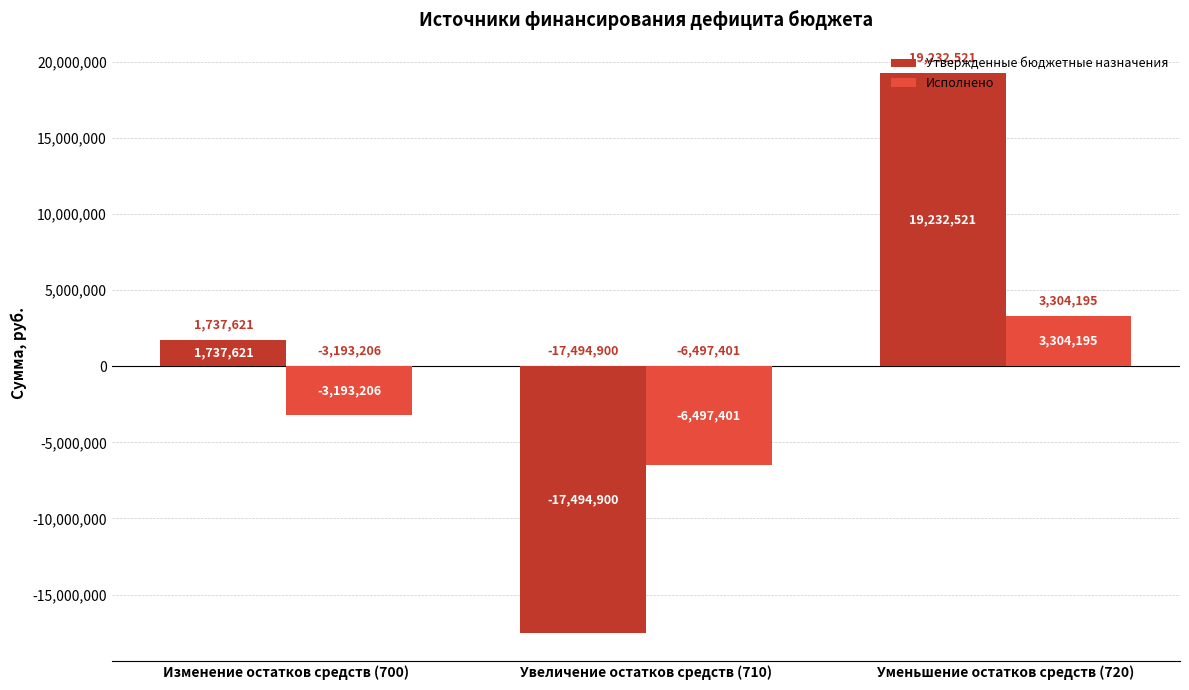

What are all the series names shown in the legend?

Утвержденные бюджетные назначения, Исполнено